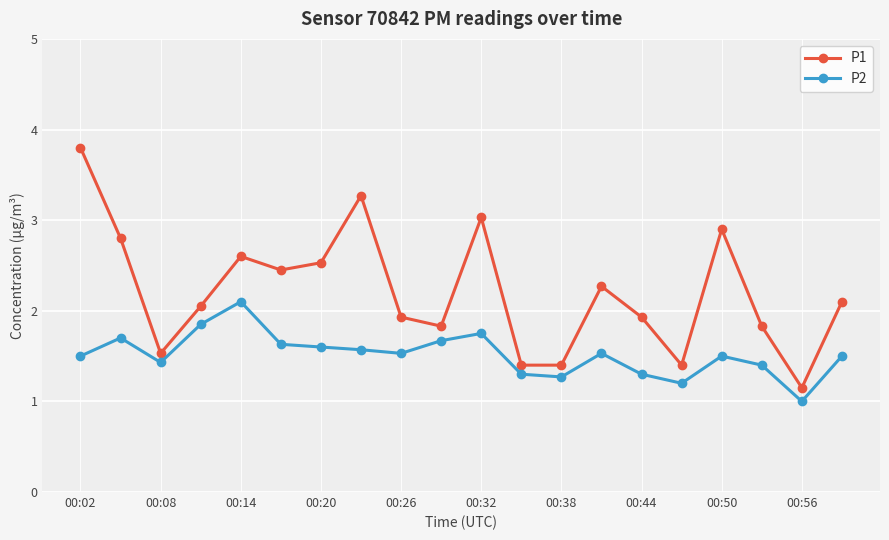

What is the minimum value shown in the chart?

1.0